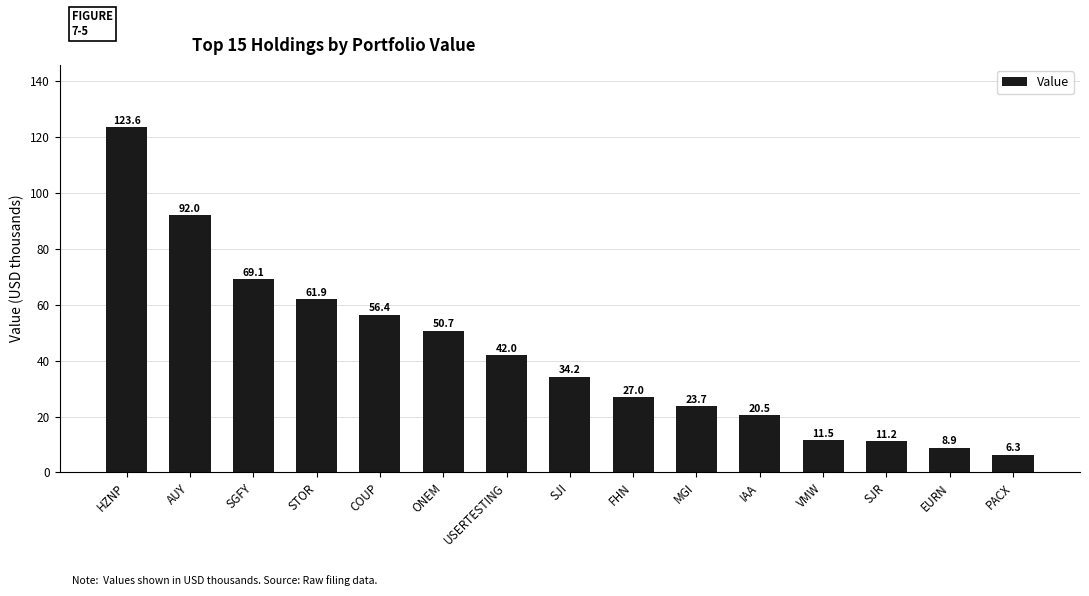

How many bars are there in total?

15